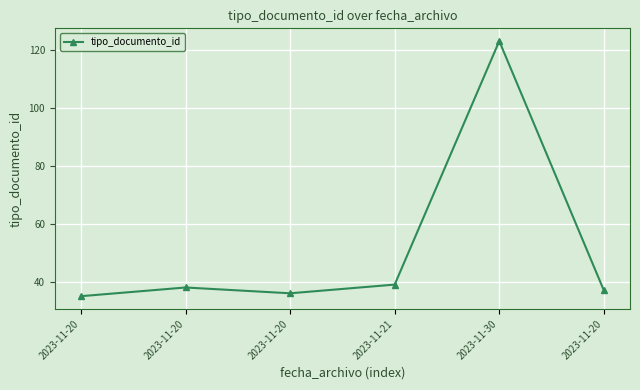

True or false: the data shows 37 at 2023-11-20.

True